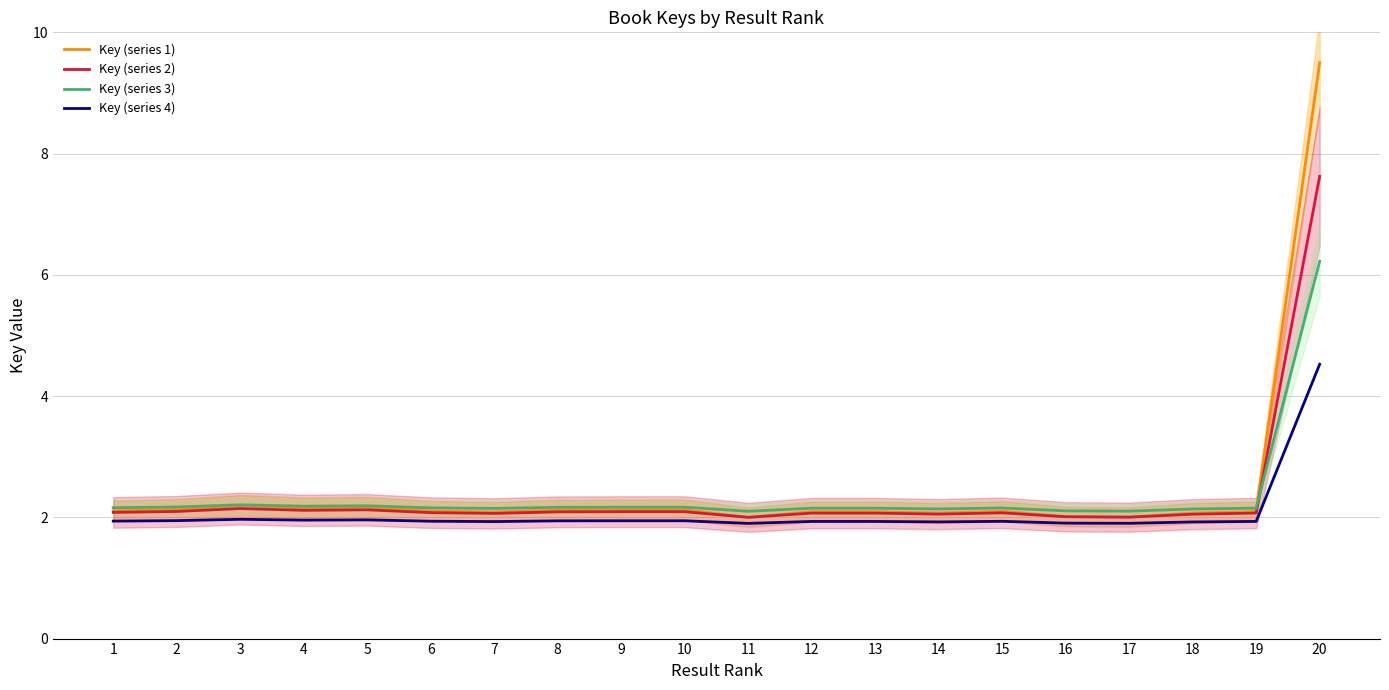

Where is the first local maximum for Key (series 3)?

3